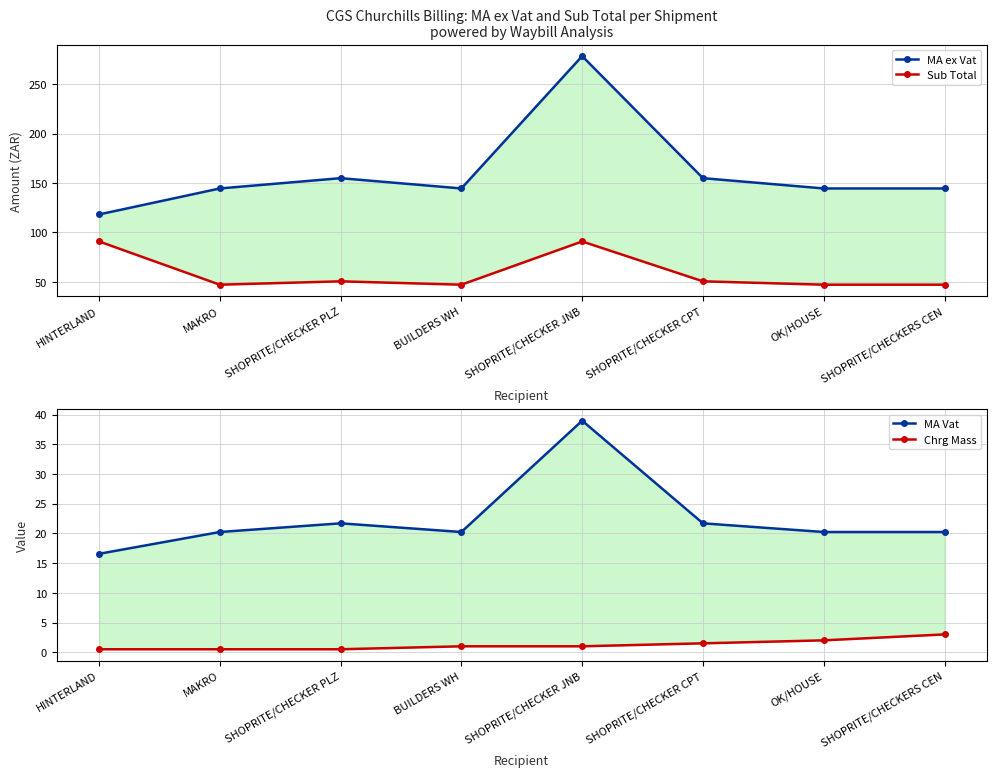

Is this an area chart (filled region under the line)?

No